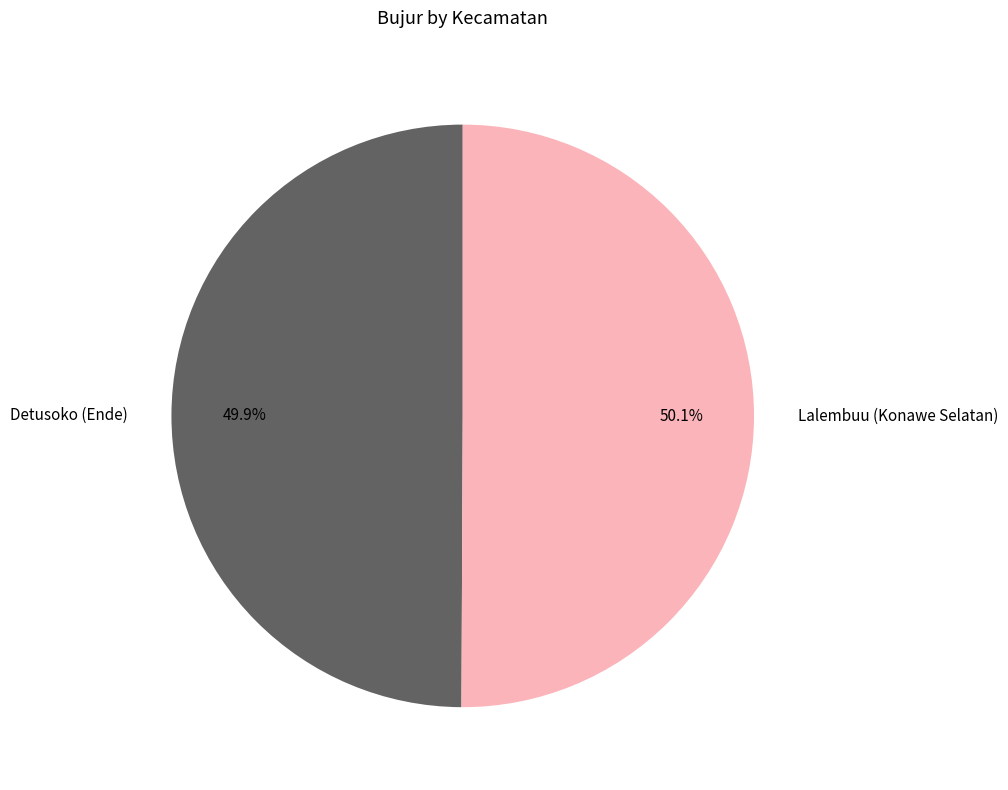

Approximately how many times larger is the value at Detusoko (Ende) compared to Lalembuu (Konawe Selatan)?

1.0